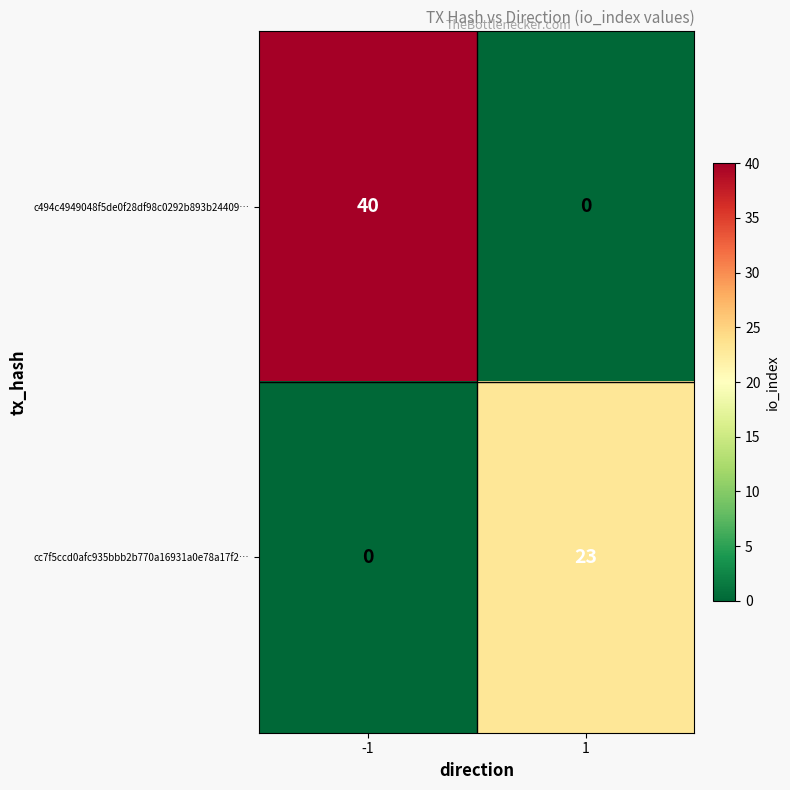

Reading left to right, list all the values displayed in this chart.

c494c4949048f5de0f28df98c0292b893b24409…: 40	0
cc7f5ccd0afc935bbb2b770a16931a0e78a17f2…: 0	23